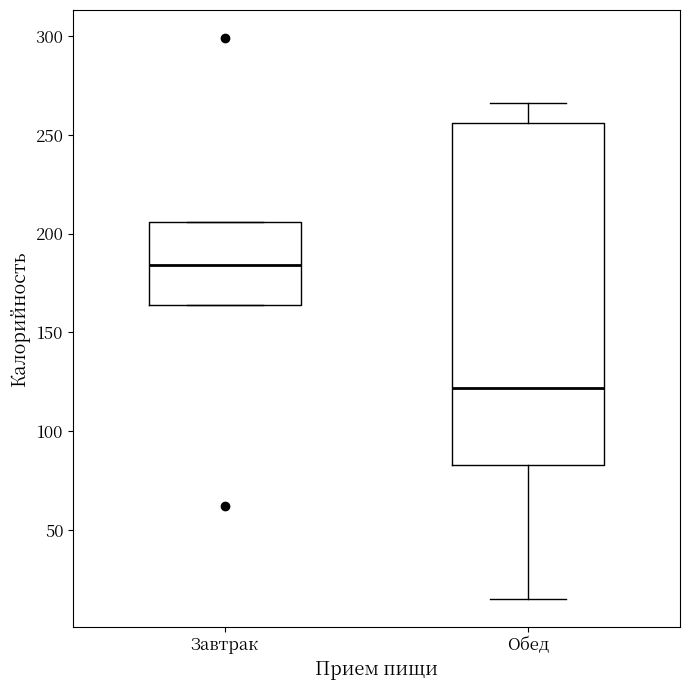

Where does the upper whisker of the box for Обед end on the y-axis? The values are not printed on the chart, so give them approximately, as read against the axis.

265